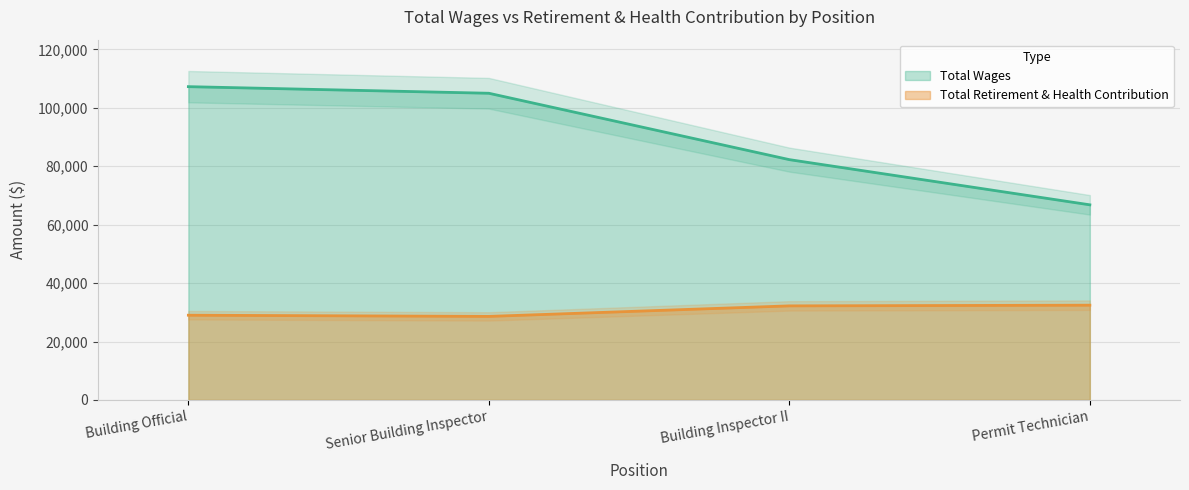

What is the value of the Total Wages point at the 3rd from the left?

82270